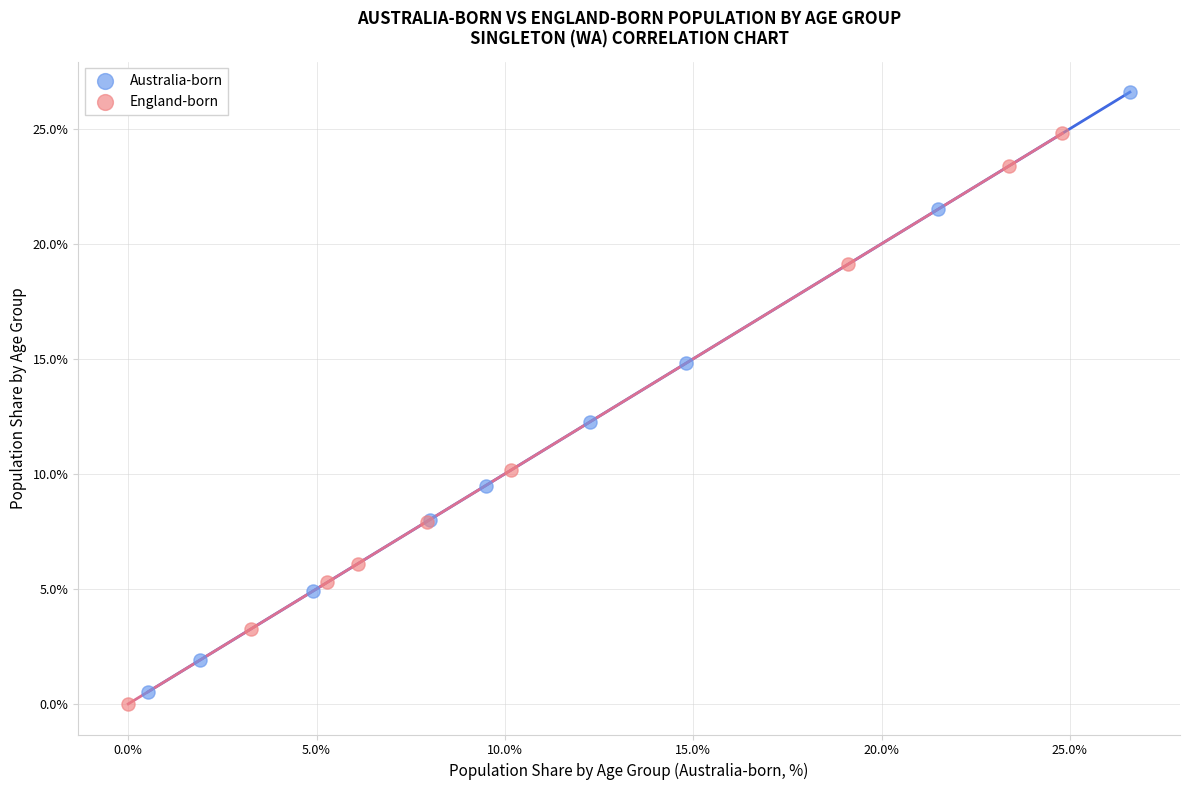

Which series contains the lowest Y value?

England-born